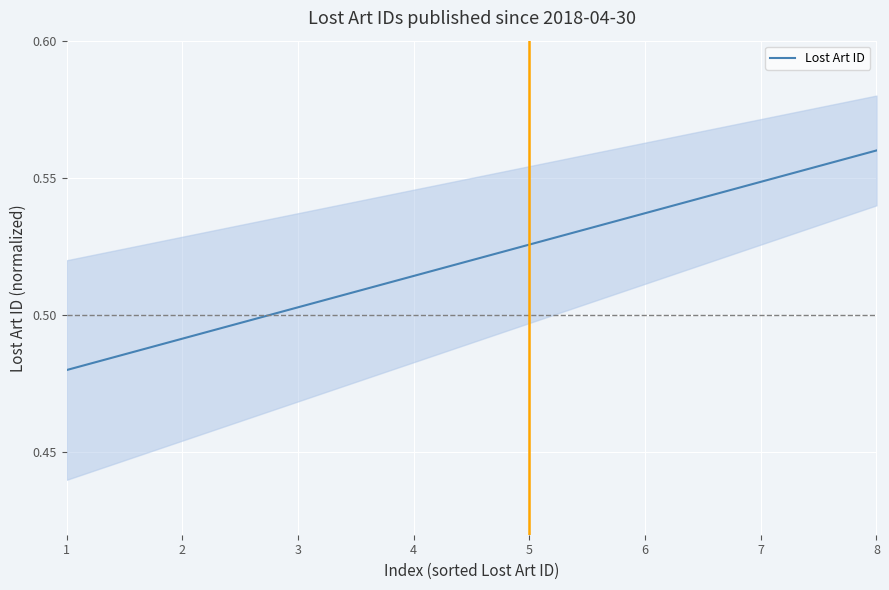

The chart shows a value of 0.7 at 6. True or false?

False